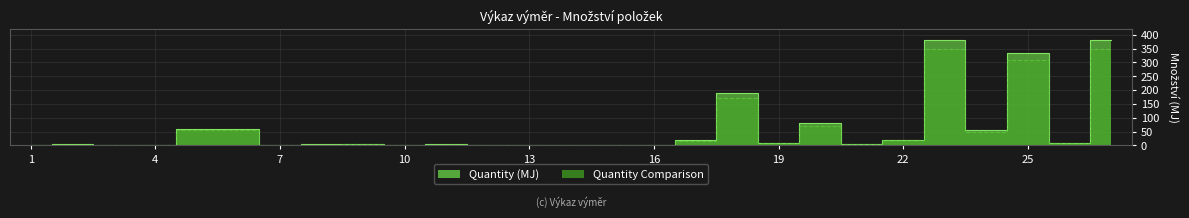

What is the difference between the maximum and minimum values in the Quantity (MJ) series?

379